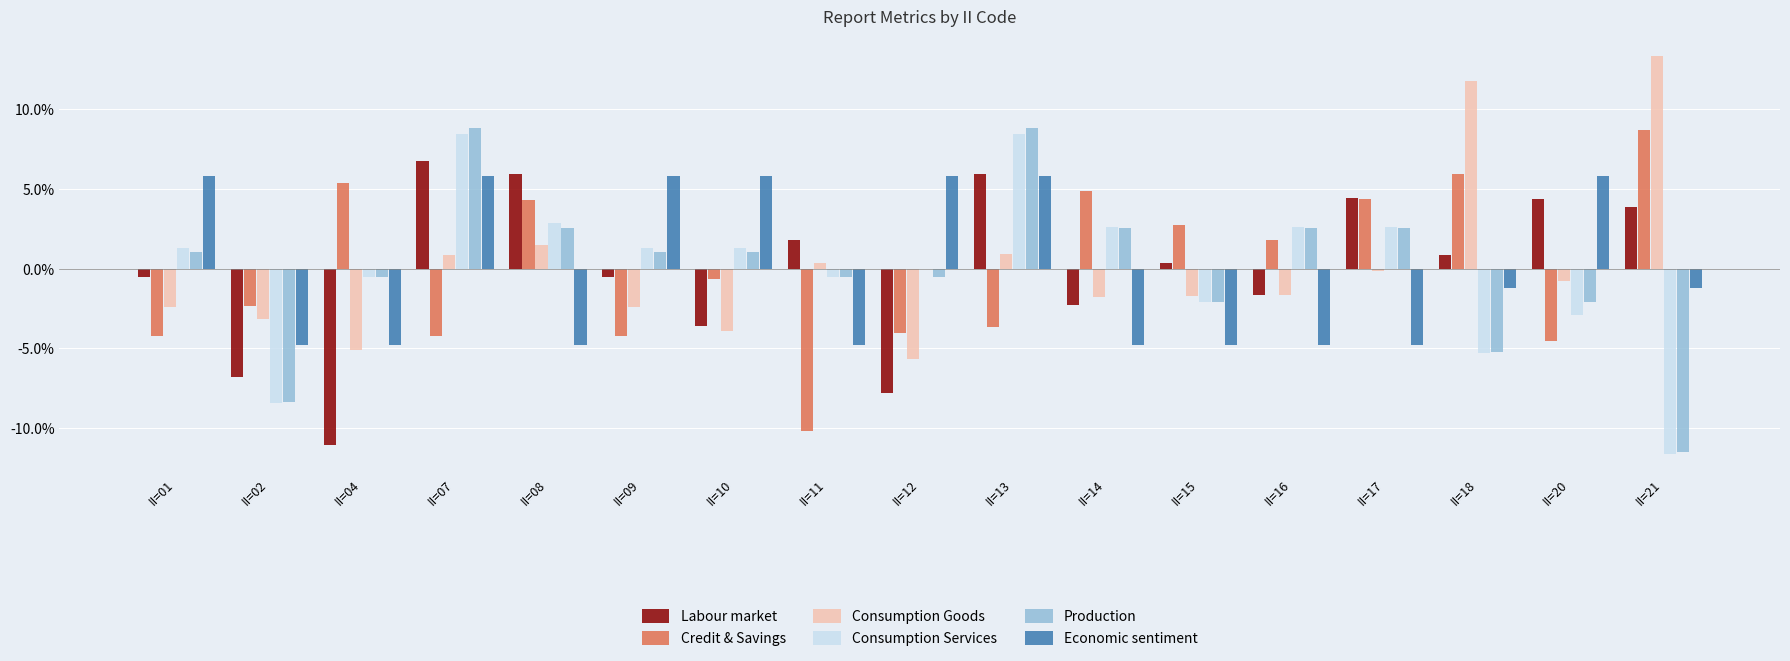

What is the maximum value shown in the chart?

13.3